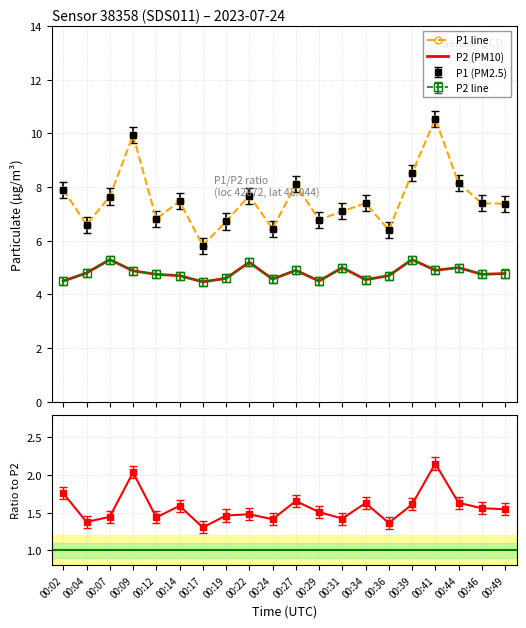

Which series has the largest range (max minus min)?

P1 line